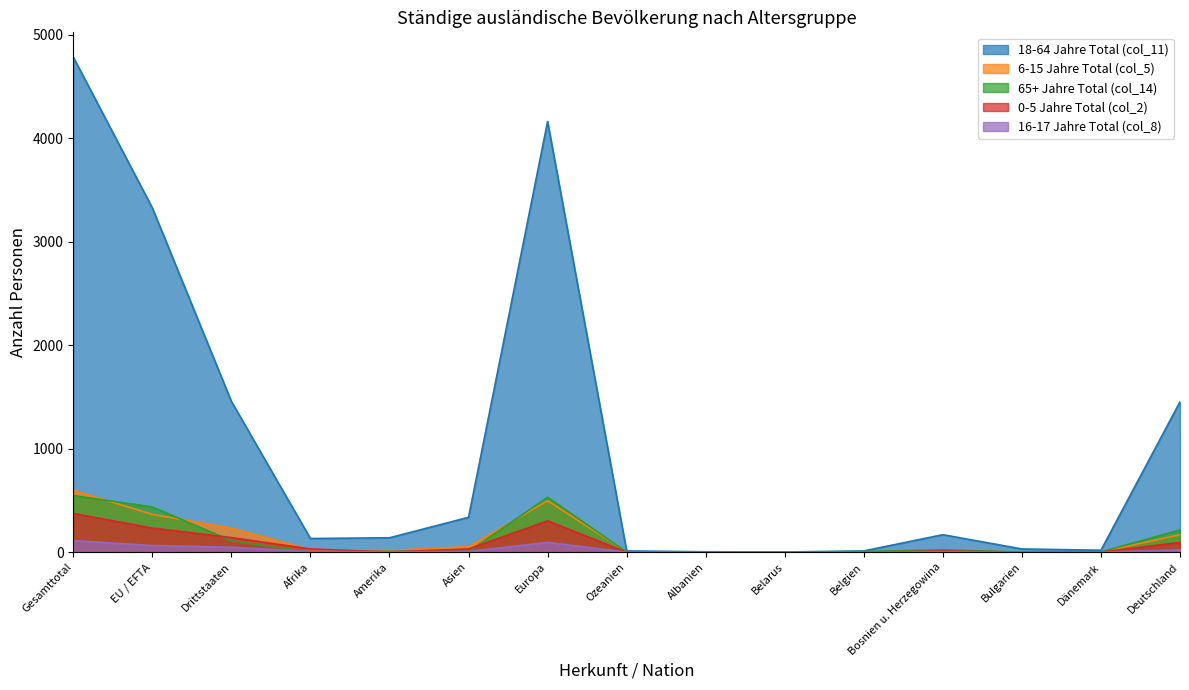

What is the maximum value for 65+ Jahre Total (col_14)?

547